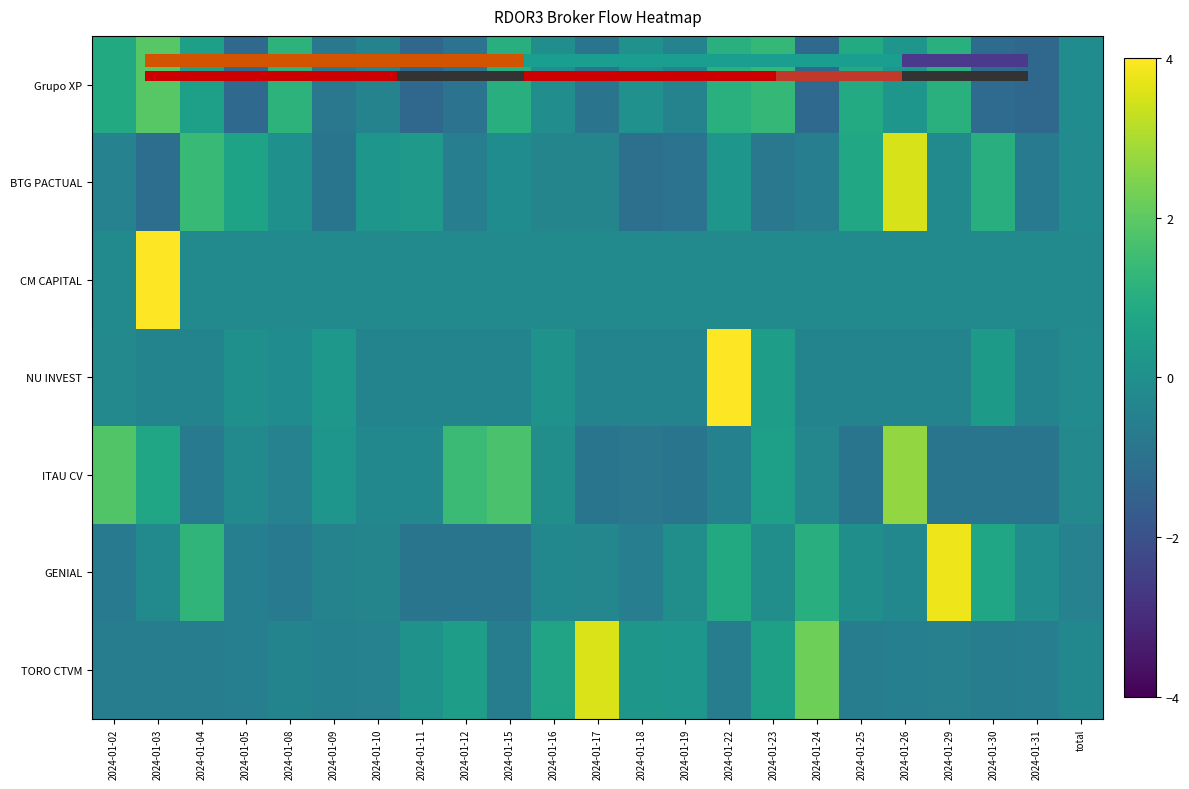

What is the smallest value displayed?

-1.3